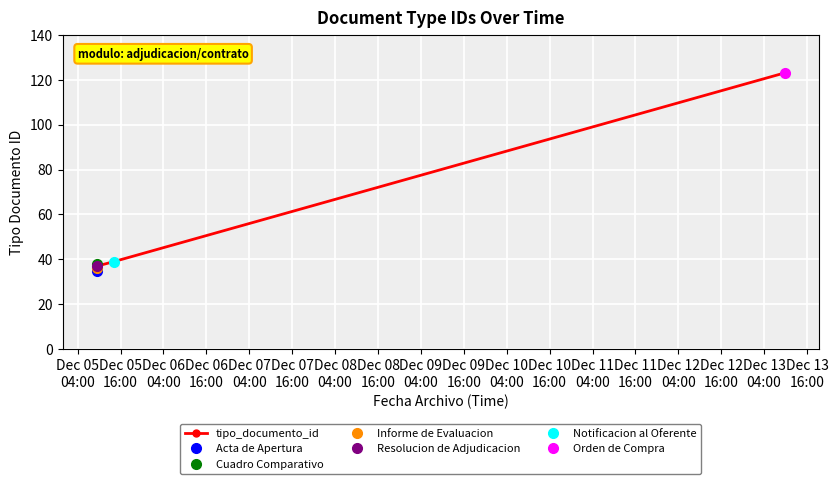

What is the ratio of the value at Dec 07
04:00 to the value at Dec 06
16:00?

1.1